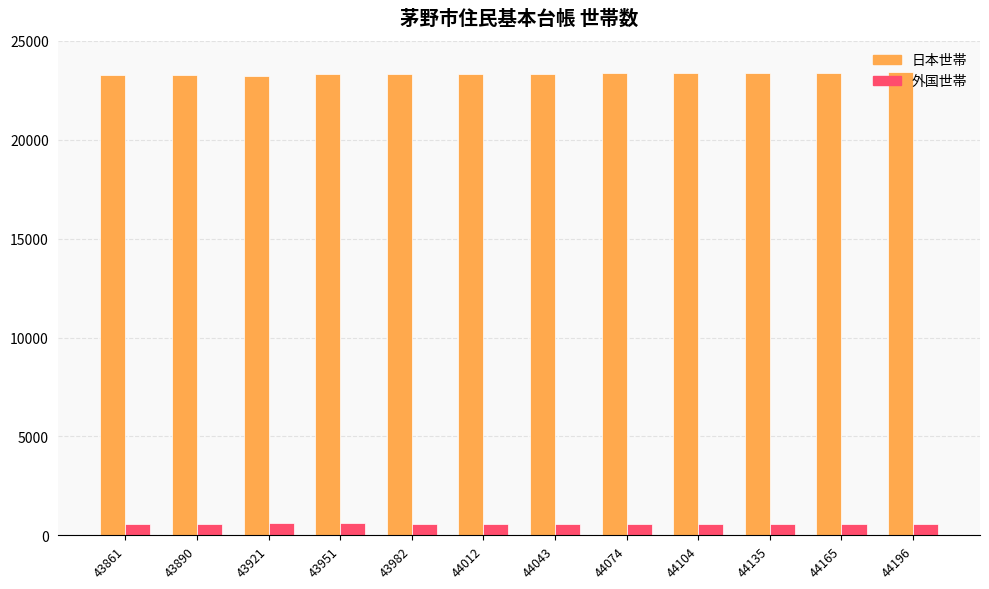

What is the spread (max minus min) of values at 44074?

22785